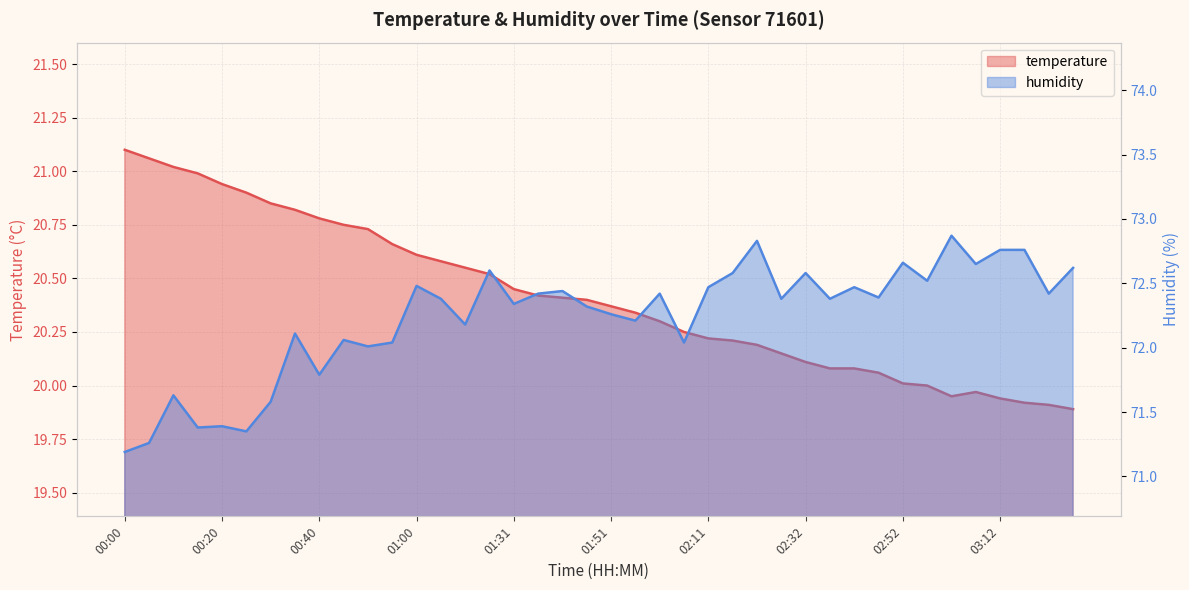

True or false: temperature and humidity cross at least once.

False